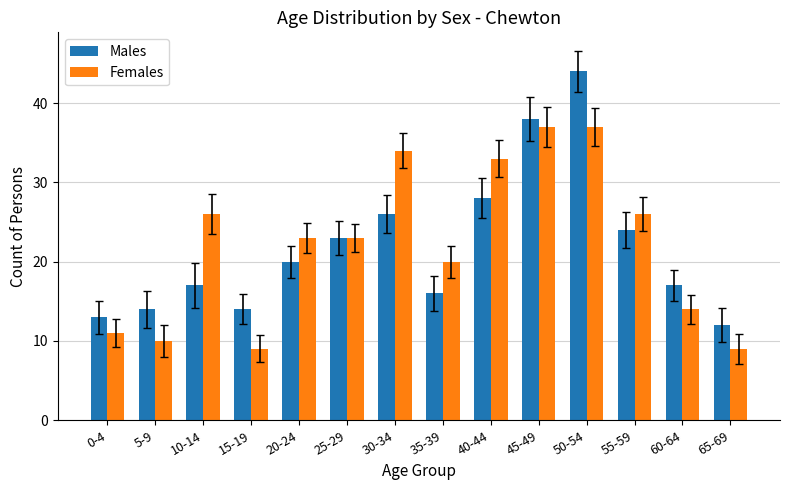

Reading right to left, list all the values displayed in this chart.

Males: 12	17	24	44	38	28	16	26	23	20	14	17	14	13
Females: 9	14	26	37	37	33	20	34	23	23	9	26	10	11